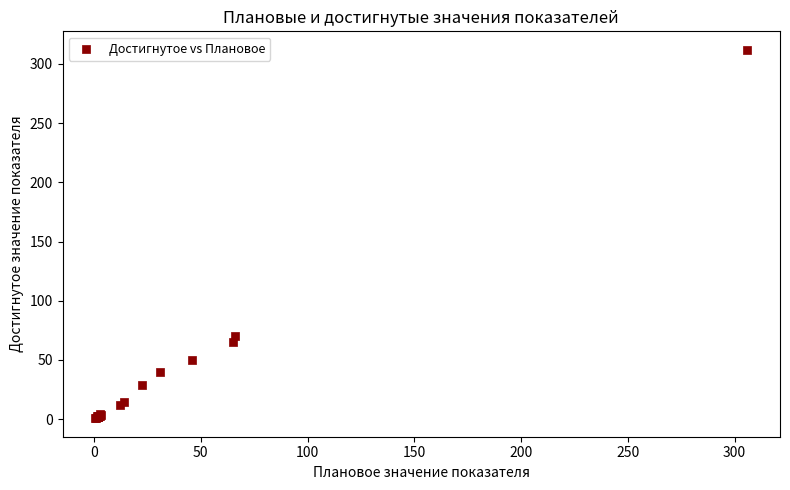

What Y value in the scatter plot is closest to 156?

70.2